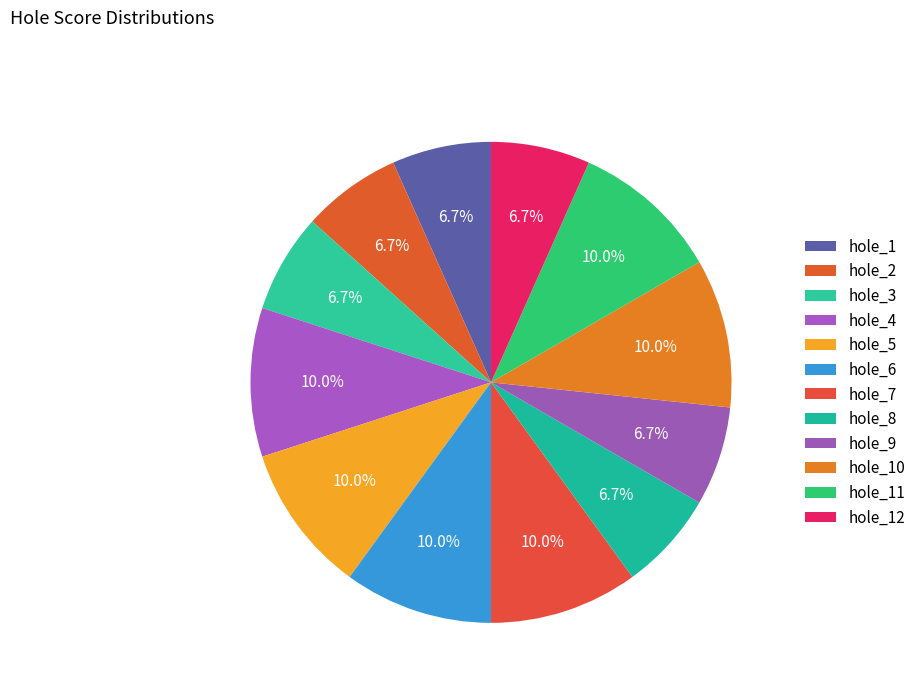

How many segments does this pie chart have?

12